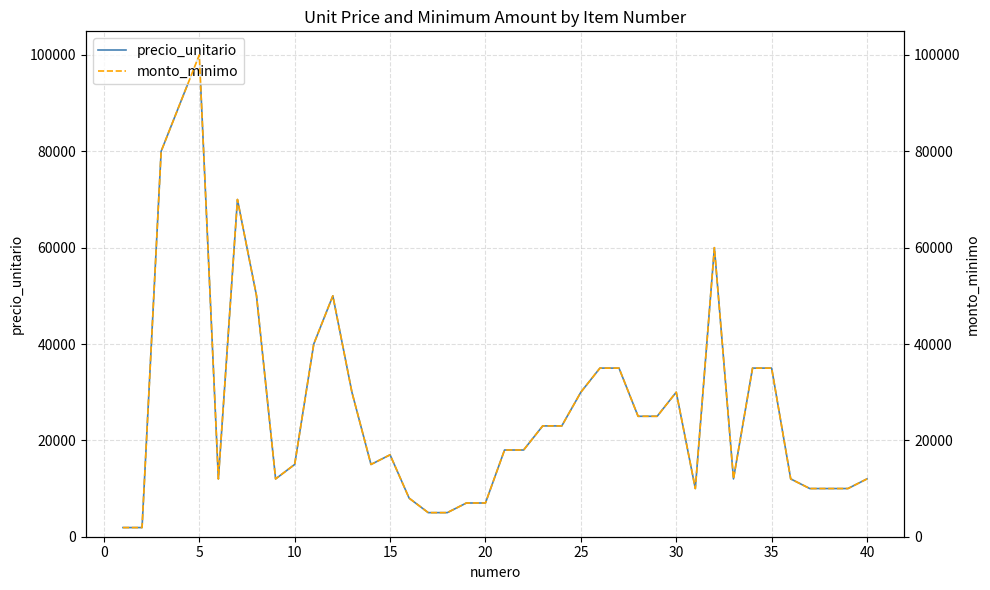

Which series has the largest total across all categories?

precio_unitario